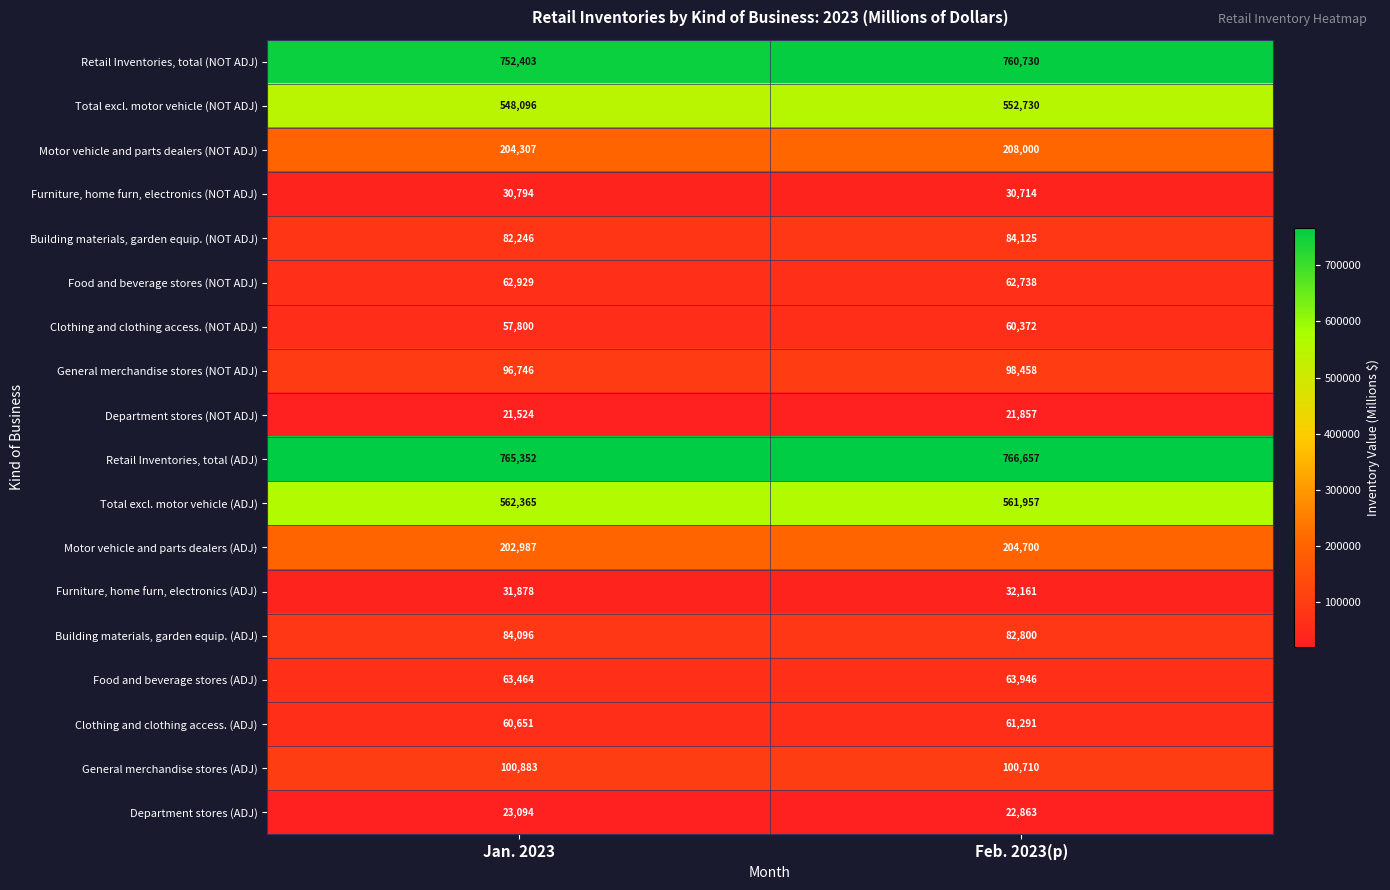

List the labels in order of Department stores (ADJ) value, smallest first.

Feb. 2023(p), Jan. 2023